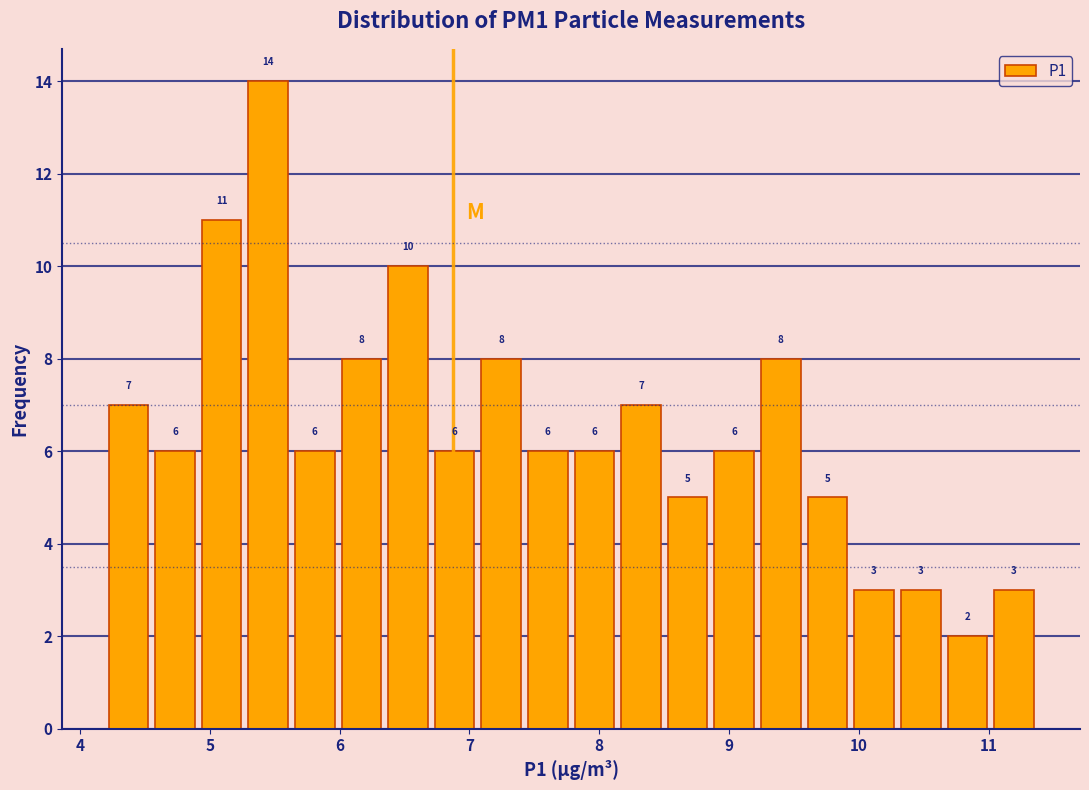

Read against the x-axis, roughly where is the centre of the tallest bar?

5.4